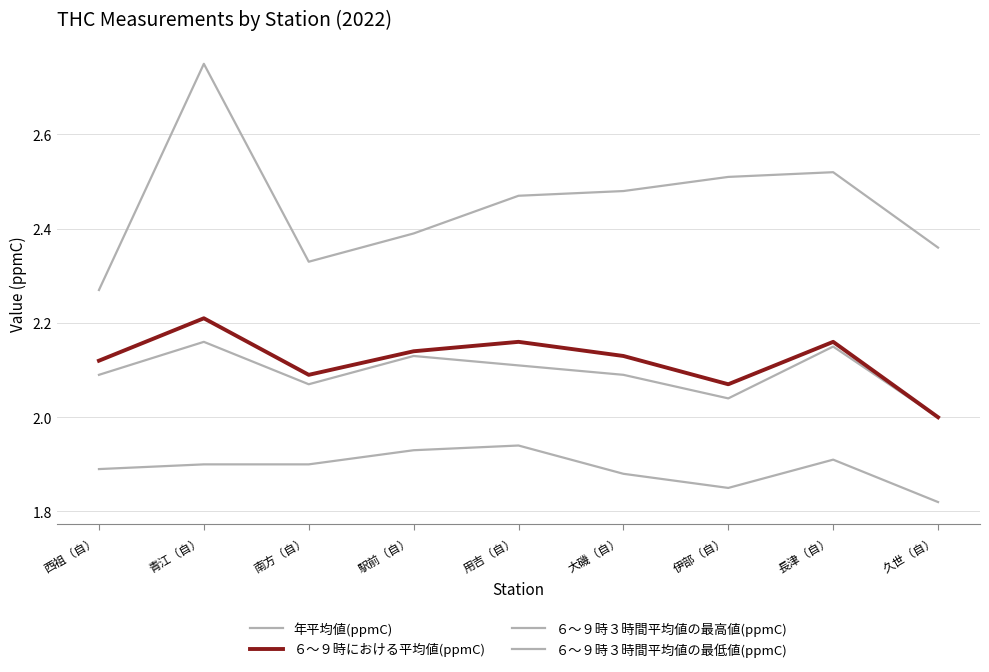

Does the chart have visible grid lines?

Yes